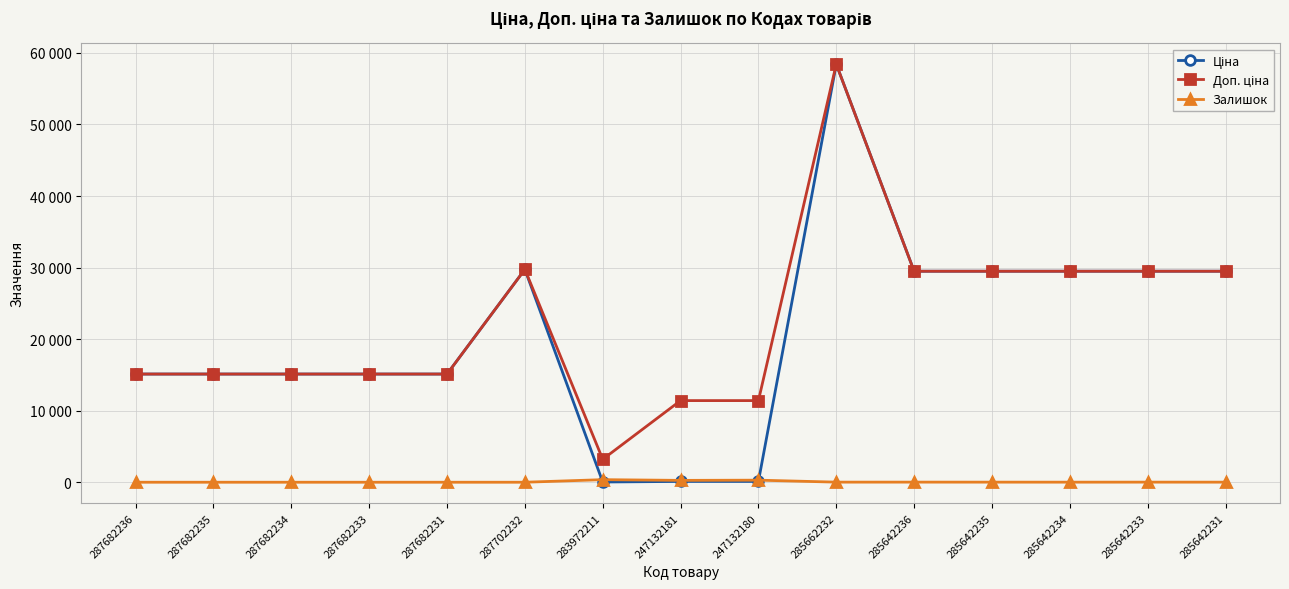

Is this an area chart (filled region under the line)?

No